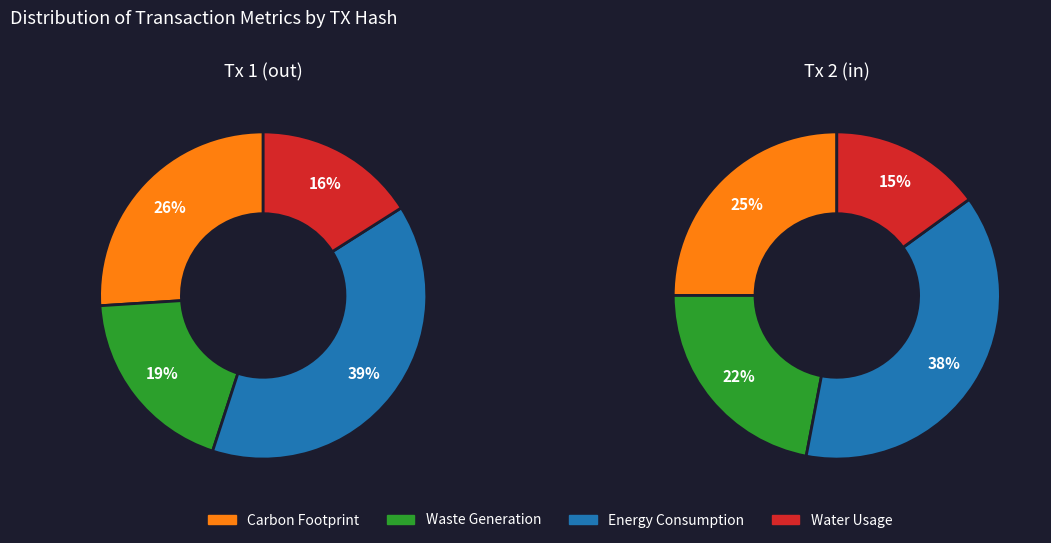

Between 0 and 1, which series saw the biggest shift?

Waste Generation